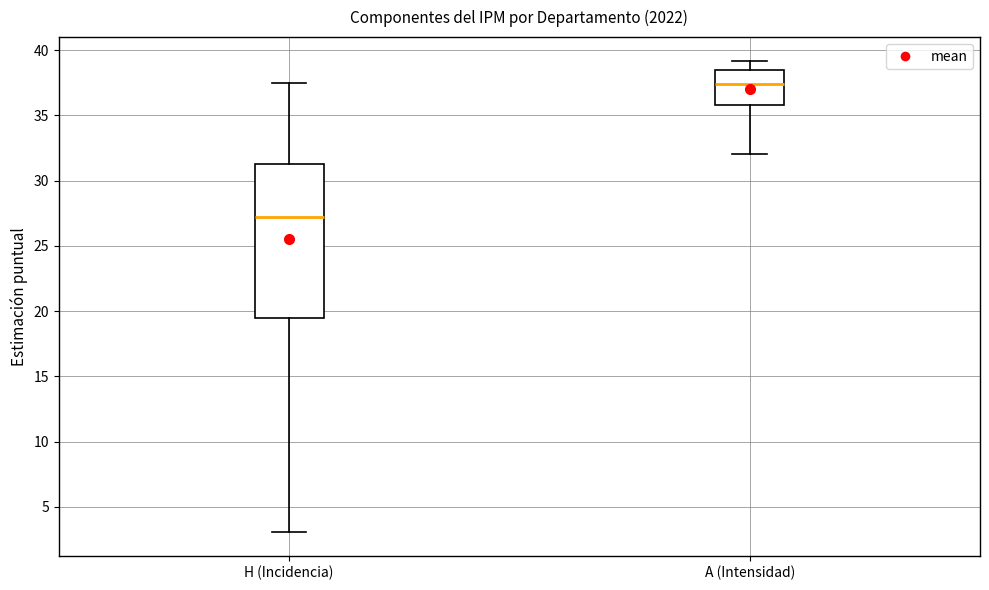

Reading left to right, transcribe this box plot: for each box, give where its median line is, the range the box spans, and where its two whiskers end, as read against the y-axis. The values are not printed on the chart, so give them approximately, as read against the axis.

H (Incidencia): median 27.0, box 19.5 to 31.5, whiskers 3.0 to 37.5
A (Intensidad): median 37.5, box 36.0 to 38.5, whiskers 32.0 to 39.0